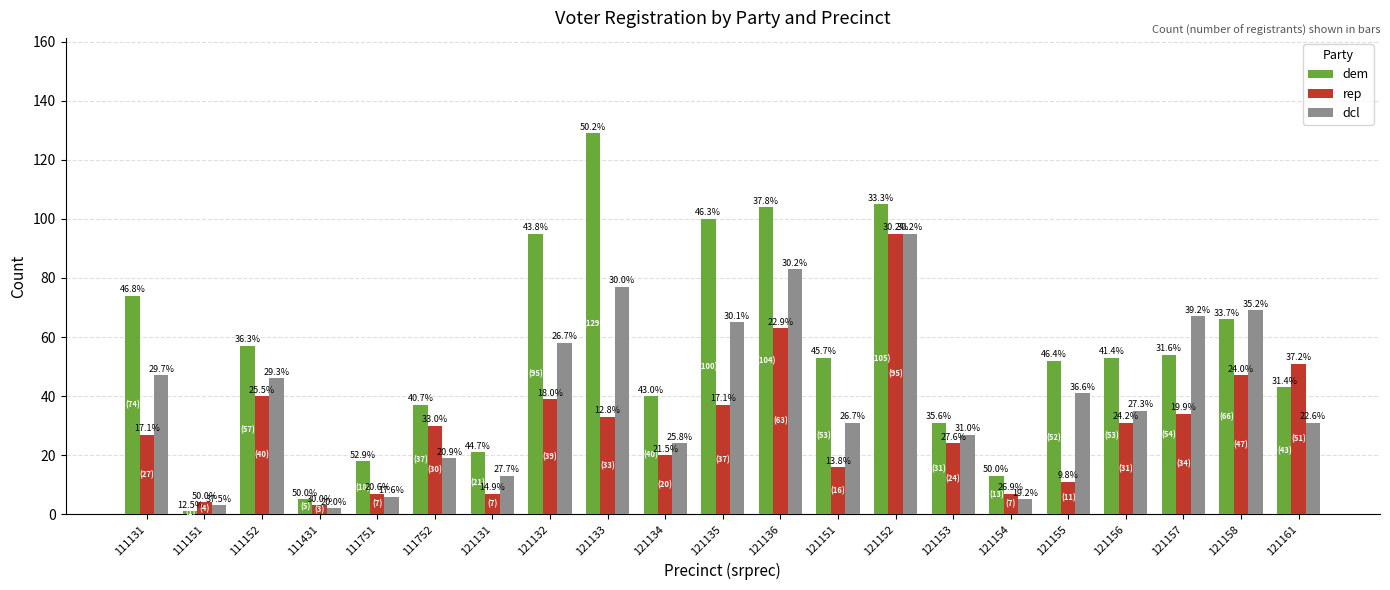

How many bars are there in each group?

3